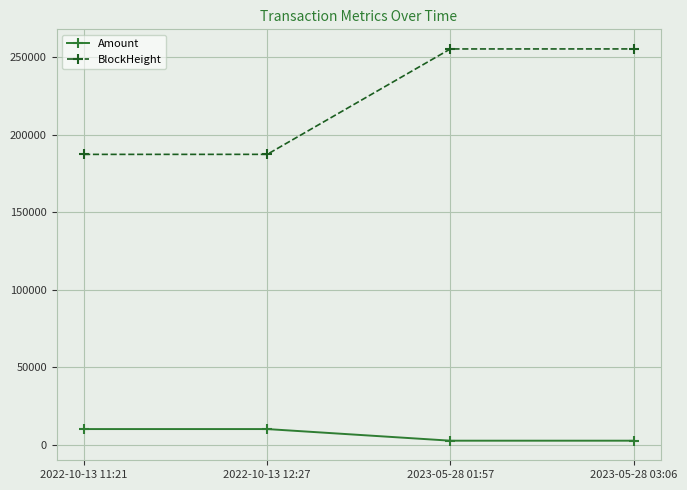

Is the value of Amount at 2023-05-28 03:06 greater than the value of BlockHeight at 2022-10-13 12:27?

No